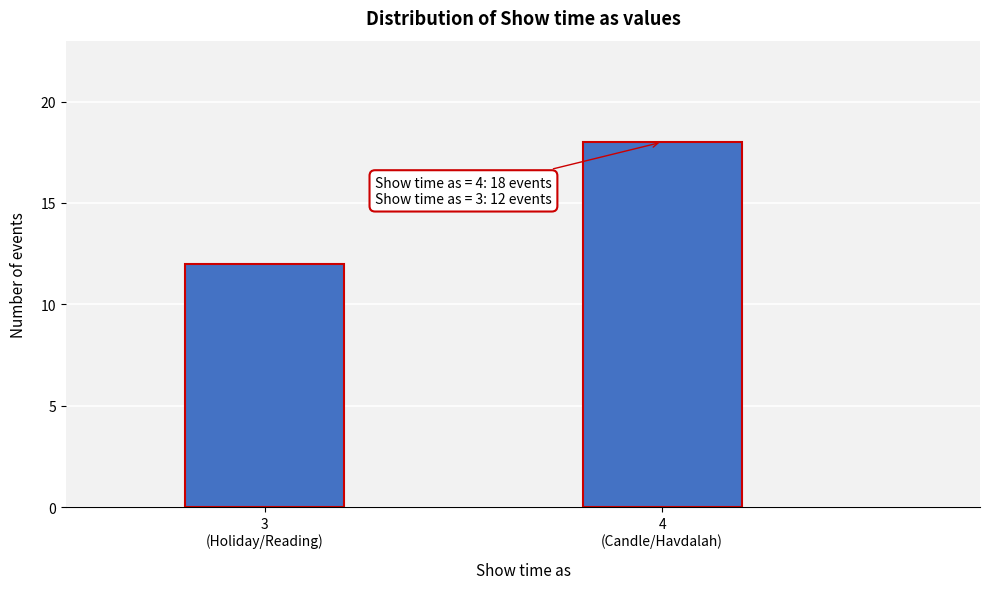

Reading right to left, extract all data points from this chart.

18	12